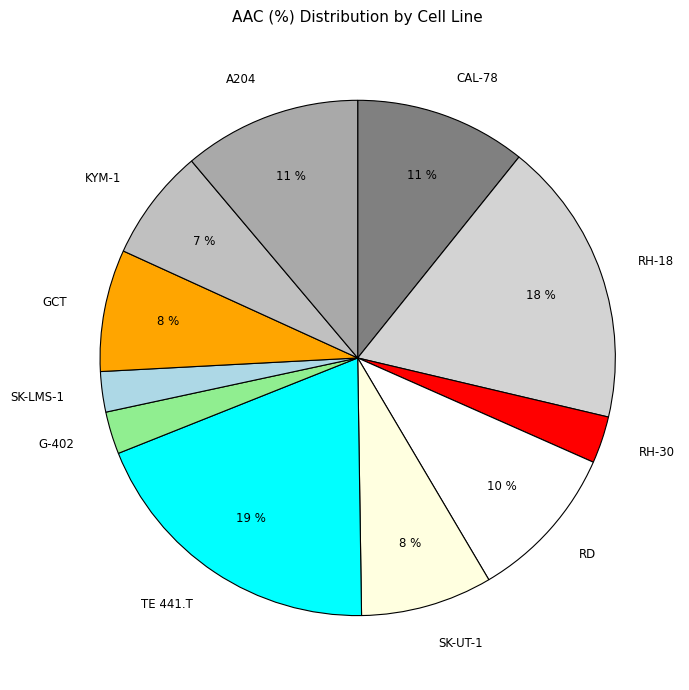

What is the largest slice in the pie chart?

TE 441.T